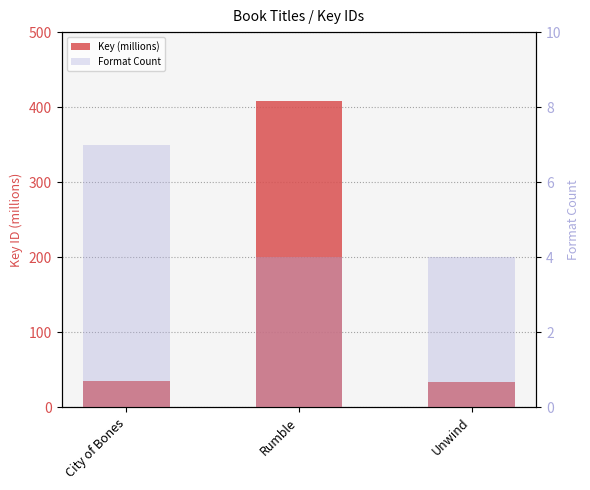

Reading left to right, list all the values displayed in this chart.

Key (millions): City of Bones=35.0	Rumble=408.2	Unwind=34.3
Format Count: City of Bones=7.0	Rumble=4.0	Unwind=4.0